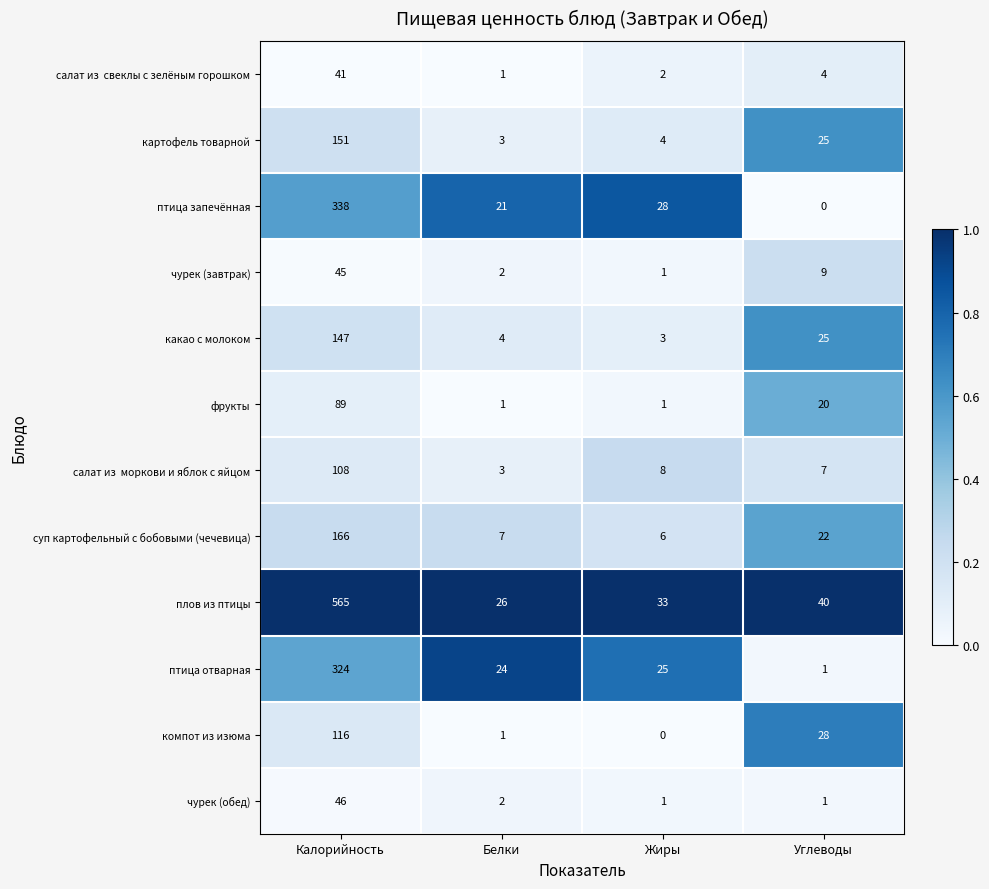

Count the number of data series in this chart.

12